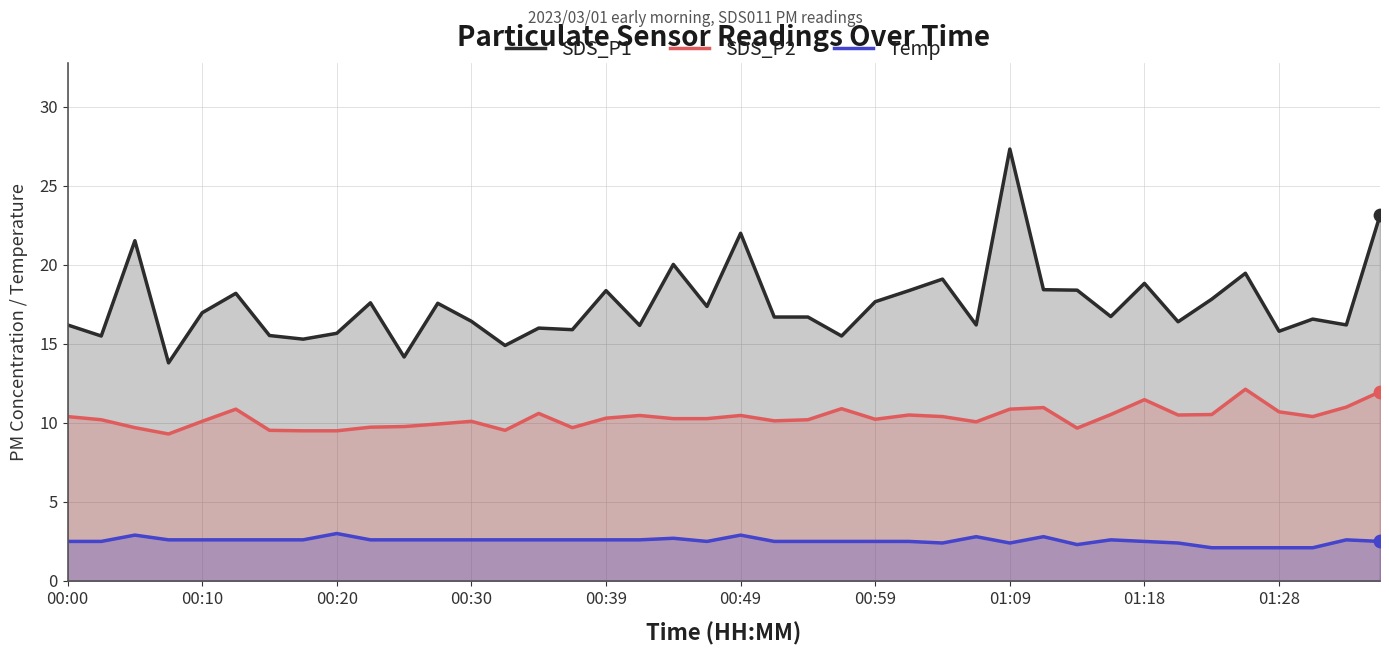

Is the value of Temp at 01:18 greater than the value of SDS_P1 at 00:39?

No